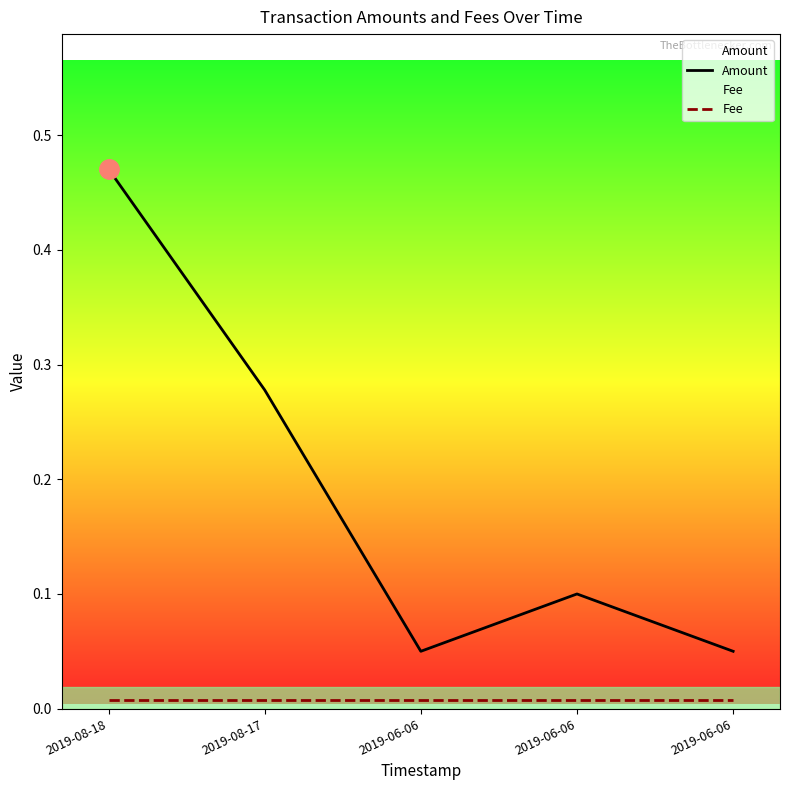

The Fee series shows 0.0 at 2019-08-18. True or false?

True